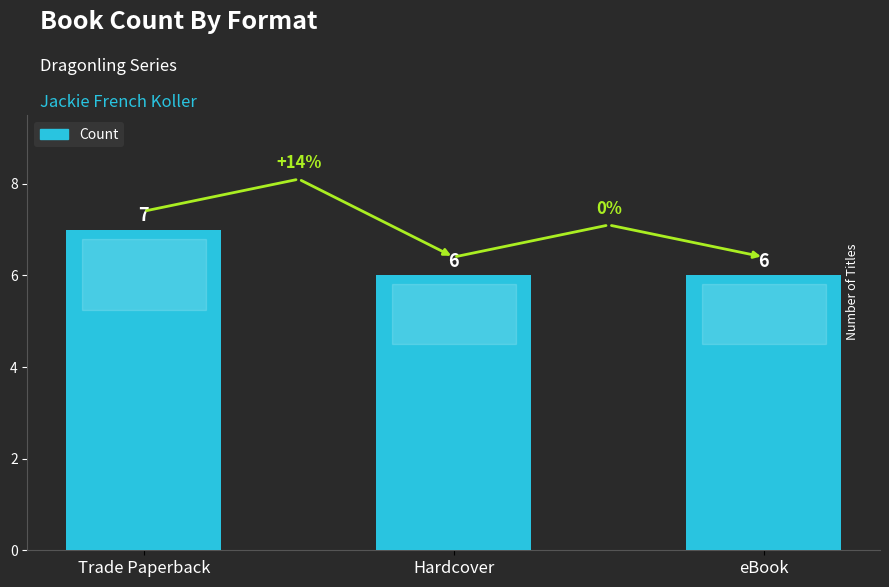

Reading left to right, transcribe all the data shown in this chart.

Trade Paperback=7	Hardcover=6	eBook=6